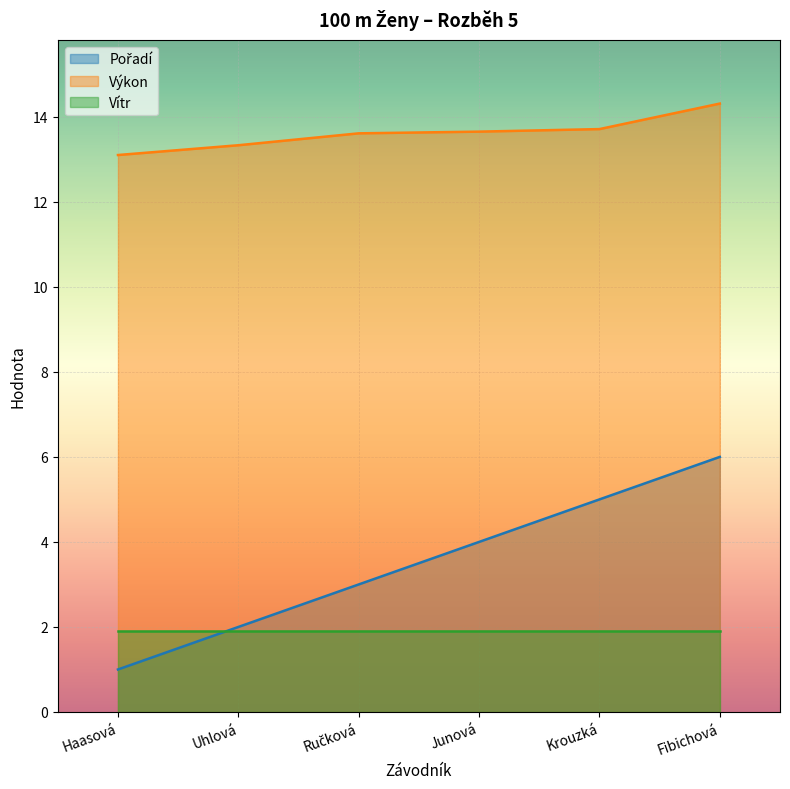

What is the value of the Pořadí point at the 3rd from the left?

3.0